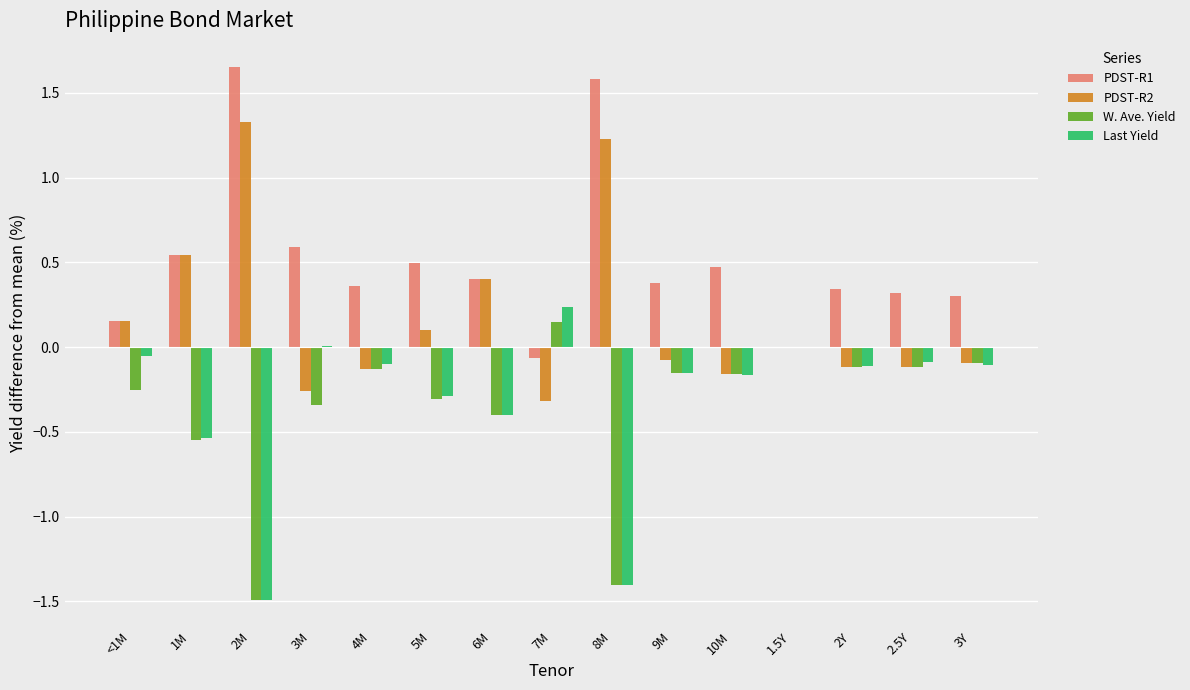

What is the sum of the PDST-R2 values at 4M and 8M?

1.1